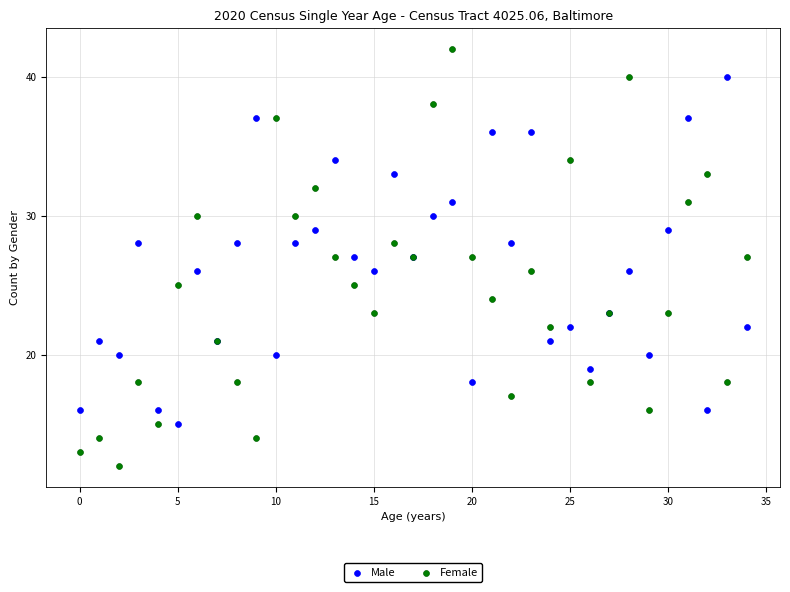

Which series contains the lowest Y value?

Female